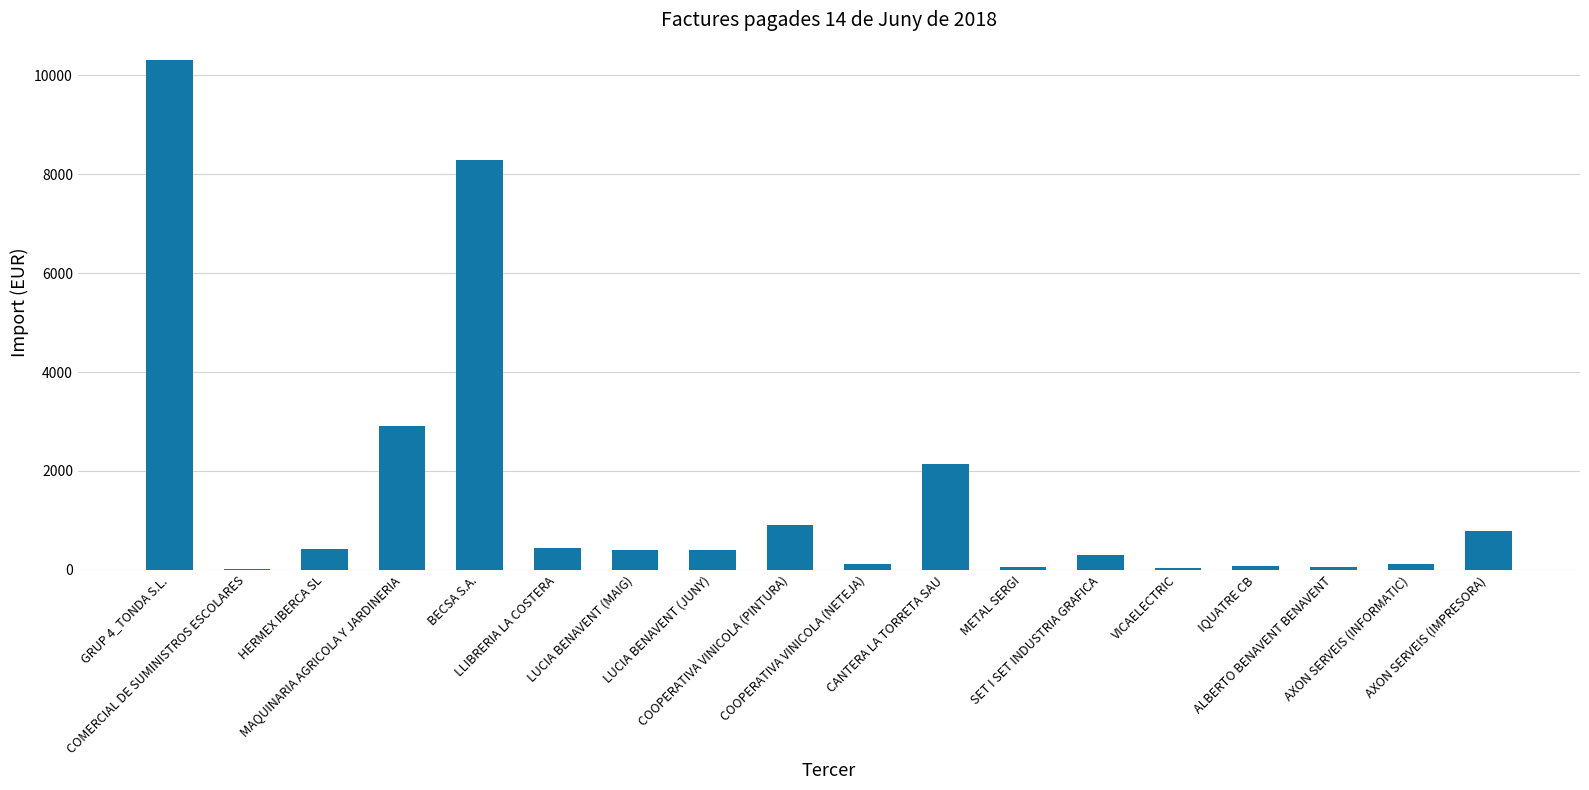

What is the greatest value displayed?

10315.2